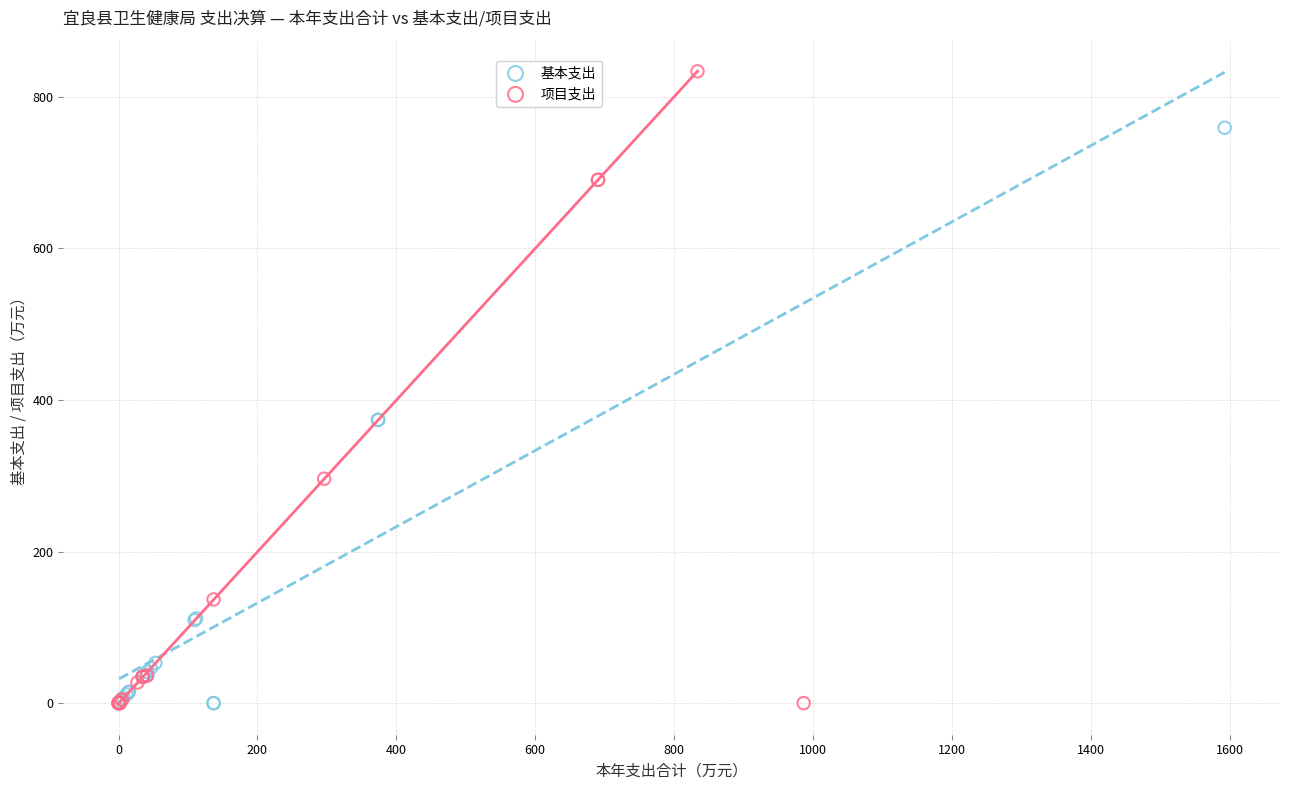

Which series has the largest Y range (max minus min)?

项目支出